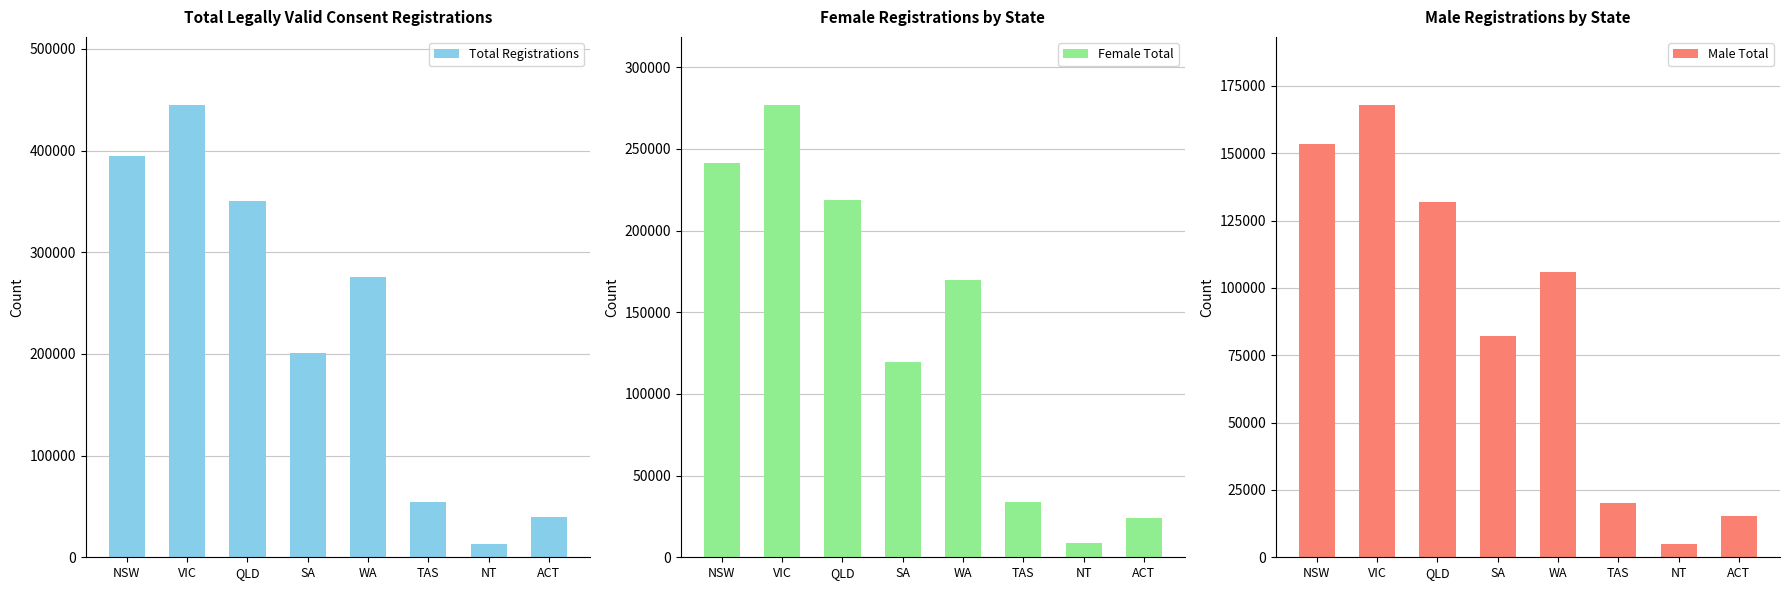

What is the label of the 2nd bar from the right?

NT